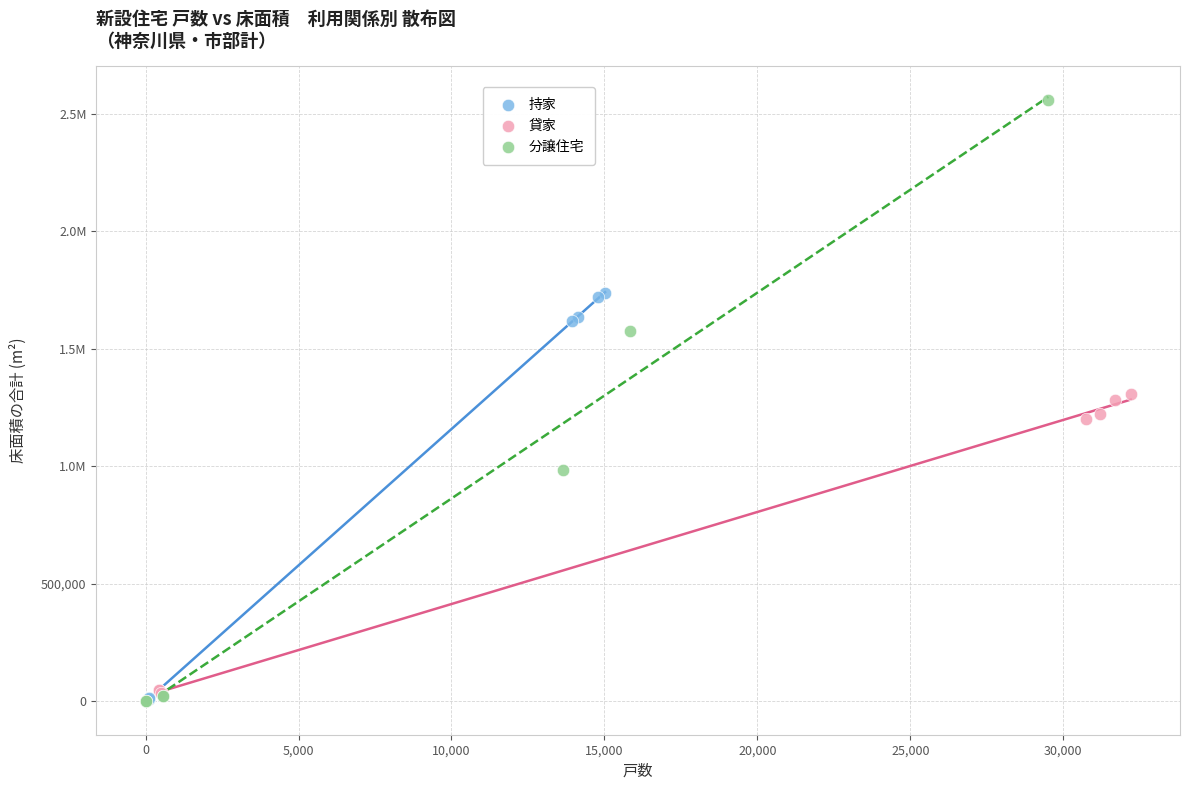

What are all the series names shown in the legend?

持家, 貸家, 分譲住宅